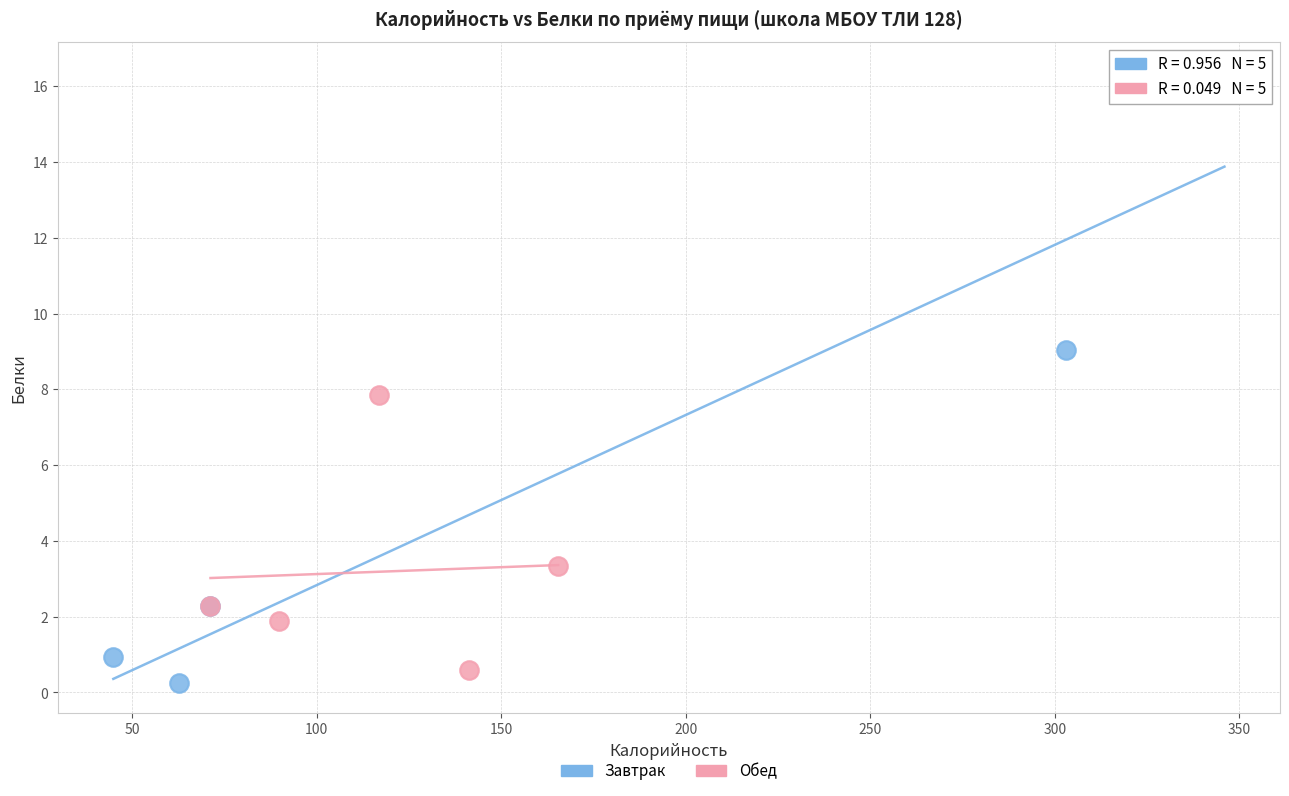

Which series contains the lowest Y value?

Завтрак